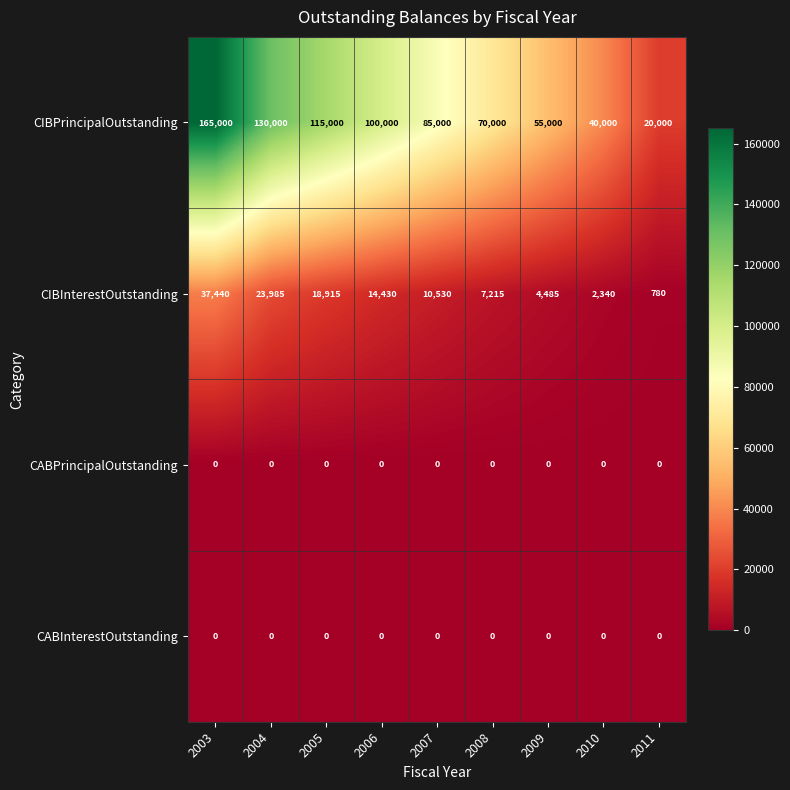

At which label does CIBPrincipalOutstanding first exceed 85000?

2003